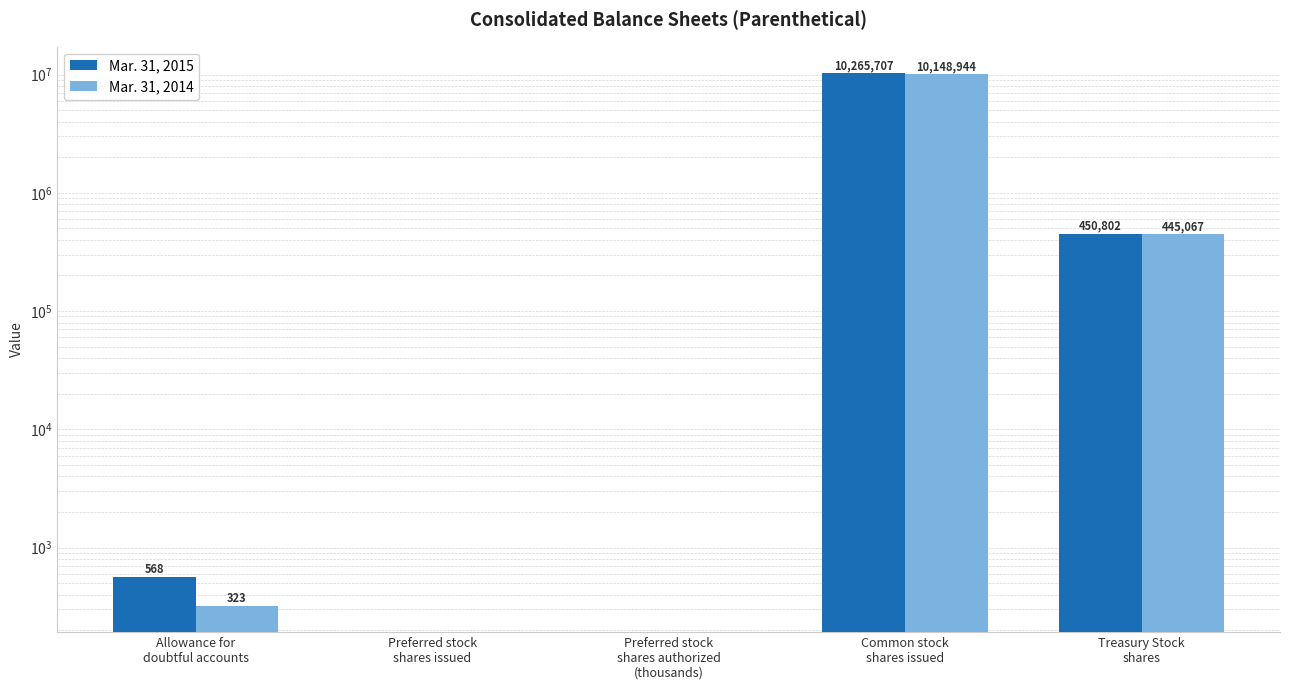

True or false: Mar. 31, 2015 has a value of 7116365 at Preferred stock
shares authorized
(thousands).

False